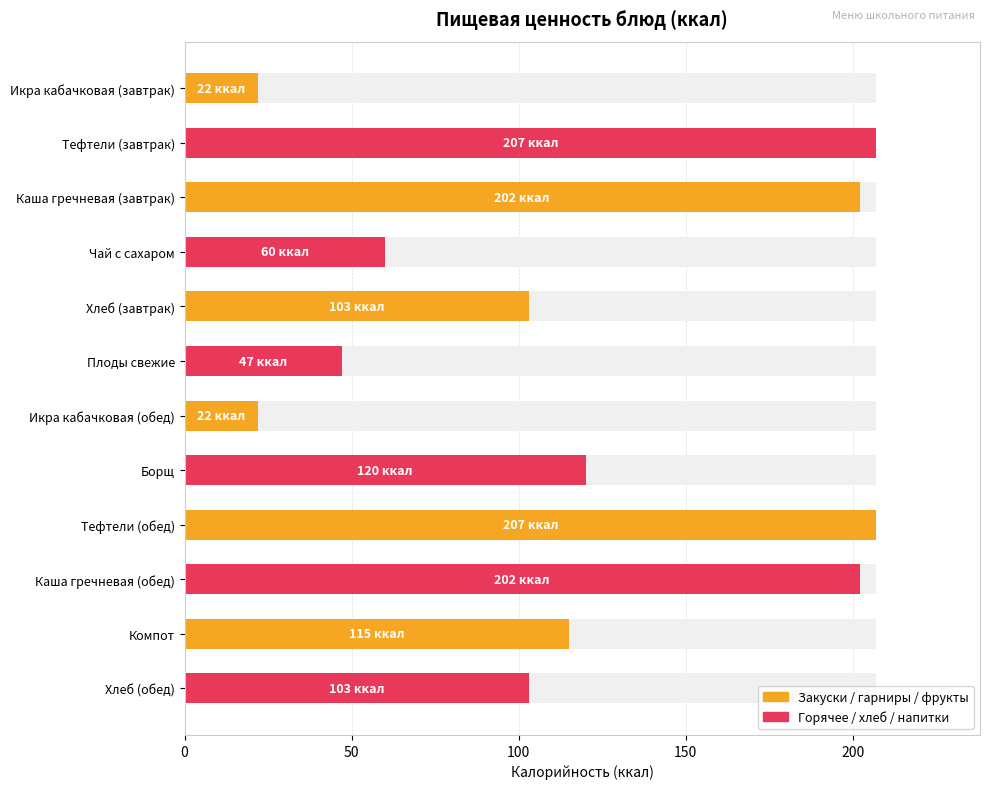

Where is the data nearest to the value 114?

Компот